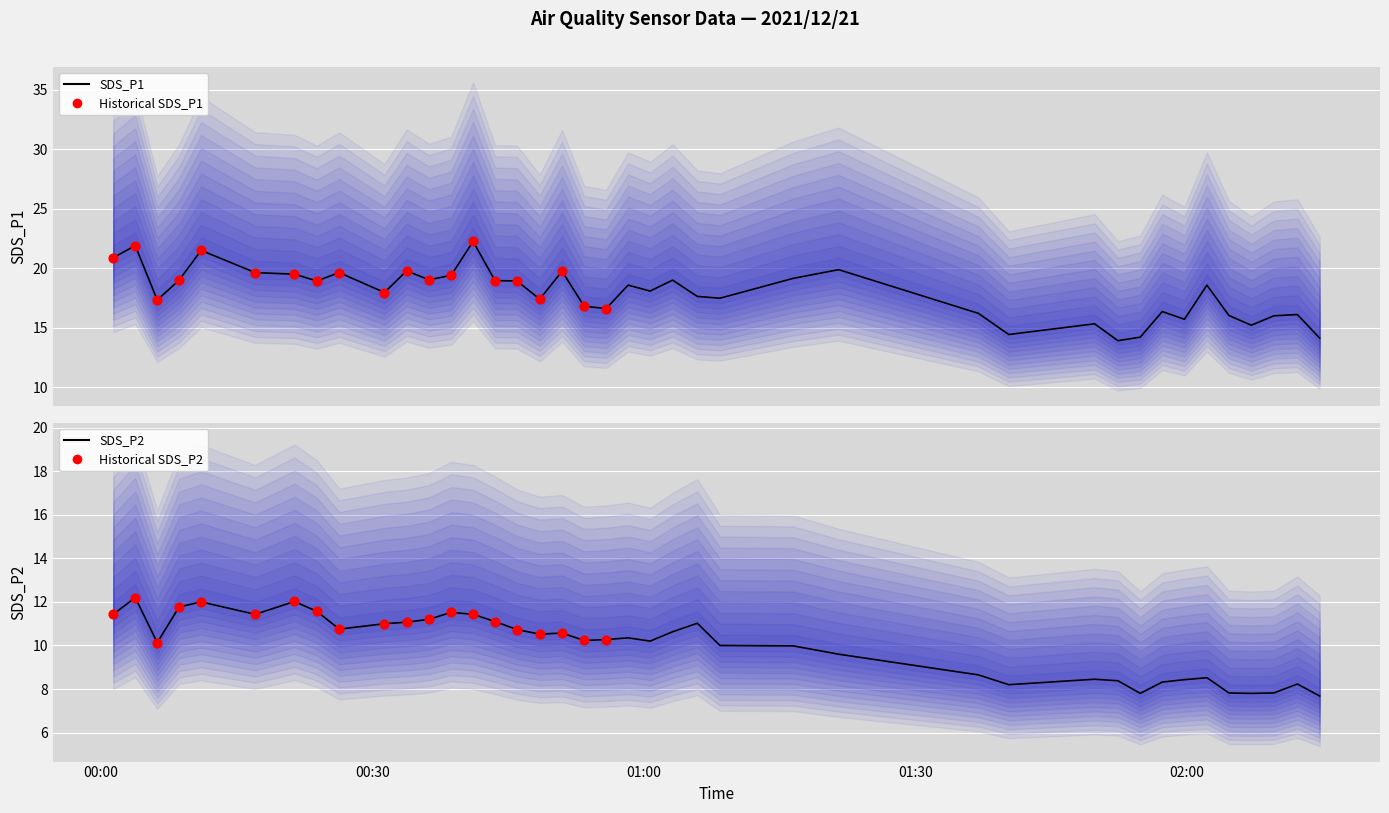

Which series has the largest total across all categories?

SDS_P1